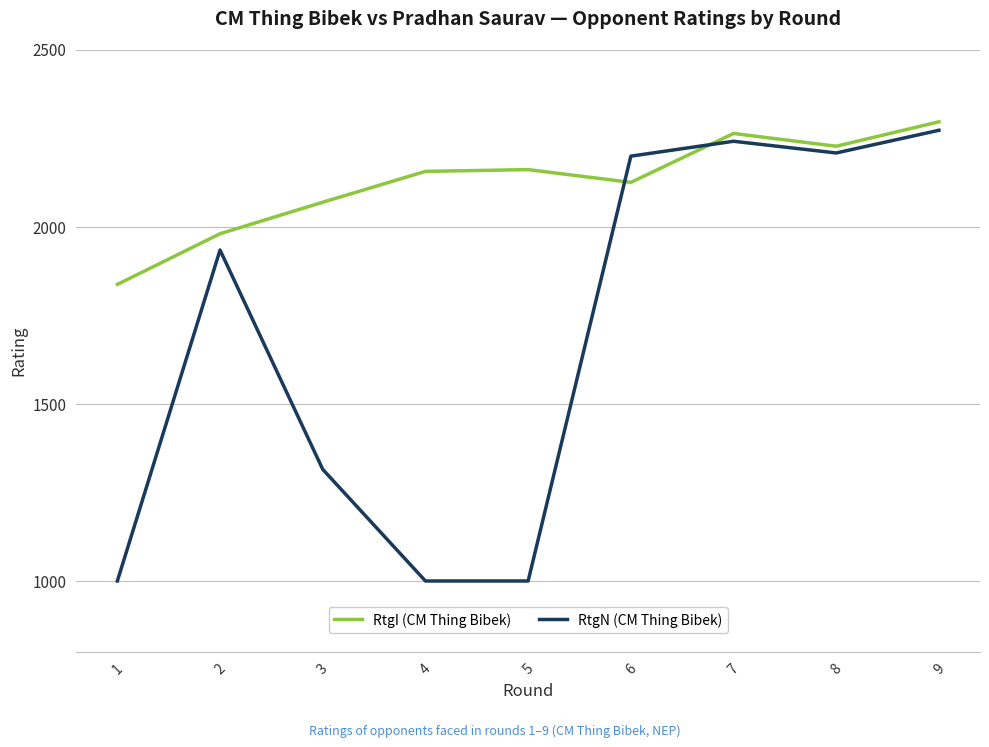

What is the highest value of the RtgI (CM Thing Bibek) series?

2296